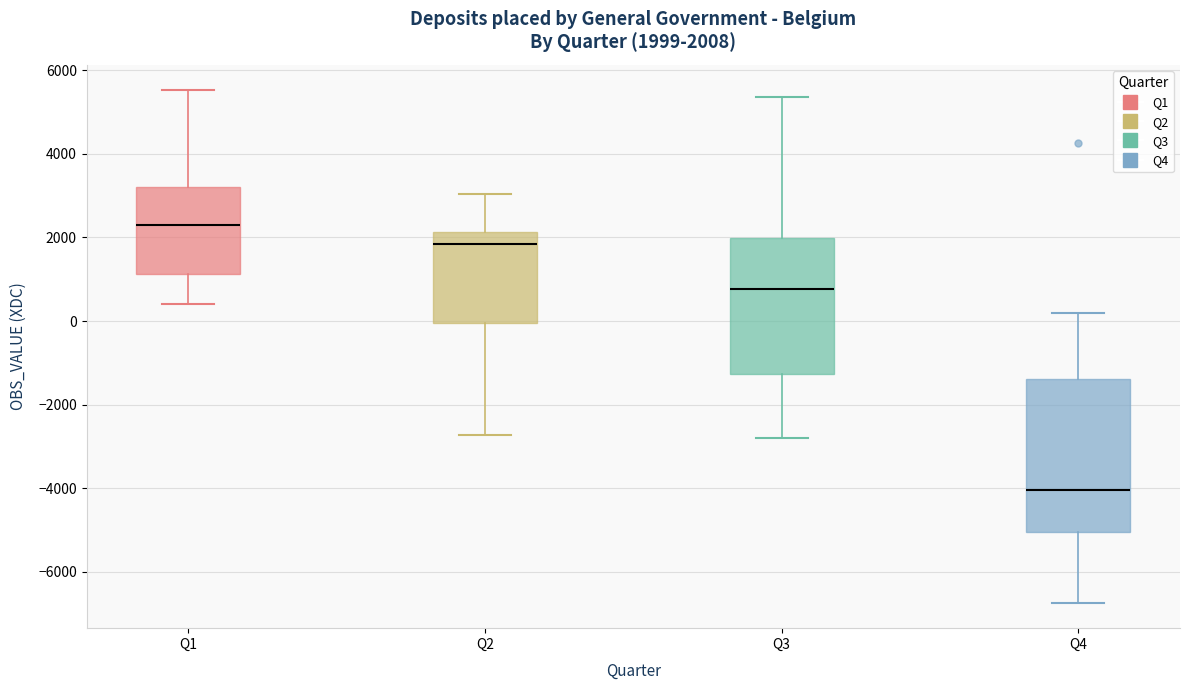

Comparing the boxes themselves (not the whiskers), which one is the tallest?

Q4